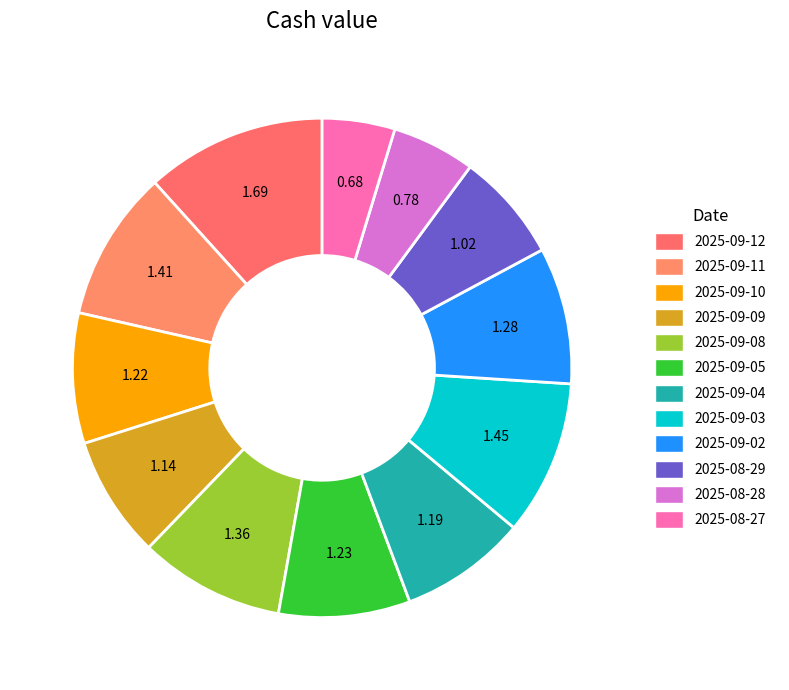

Count the number of slices in the pie.

12